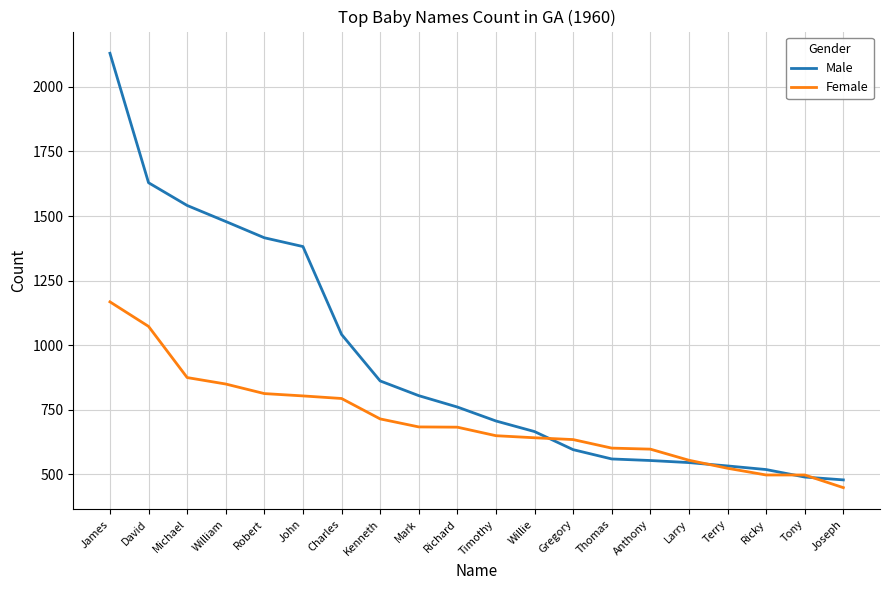

Is it true that Female equals 555 at Larry?

True